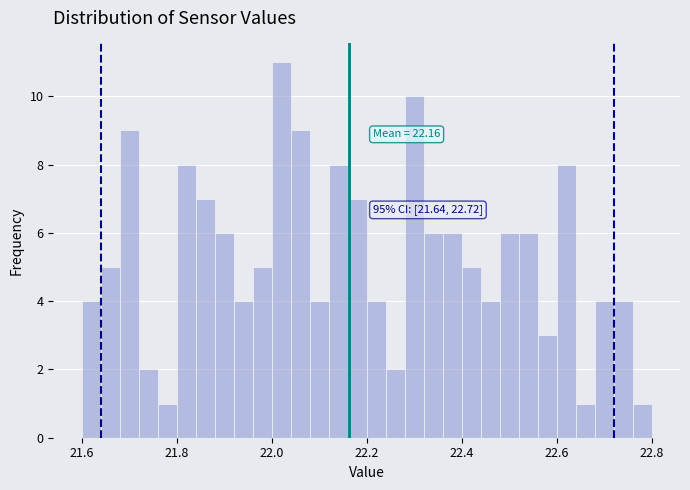

Around what value on the x-axis is the tallest bar? Give the approximate position of its centre, as read against the axis.

22.02